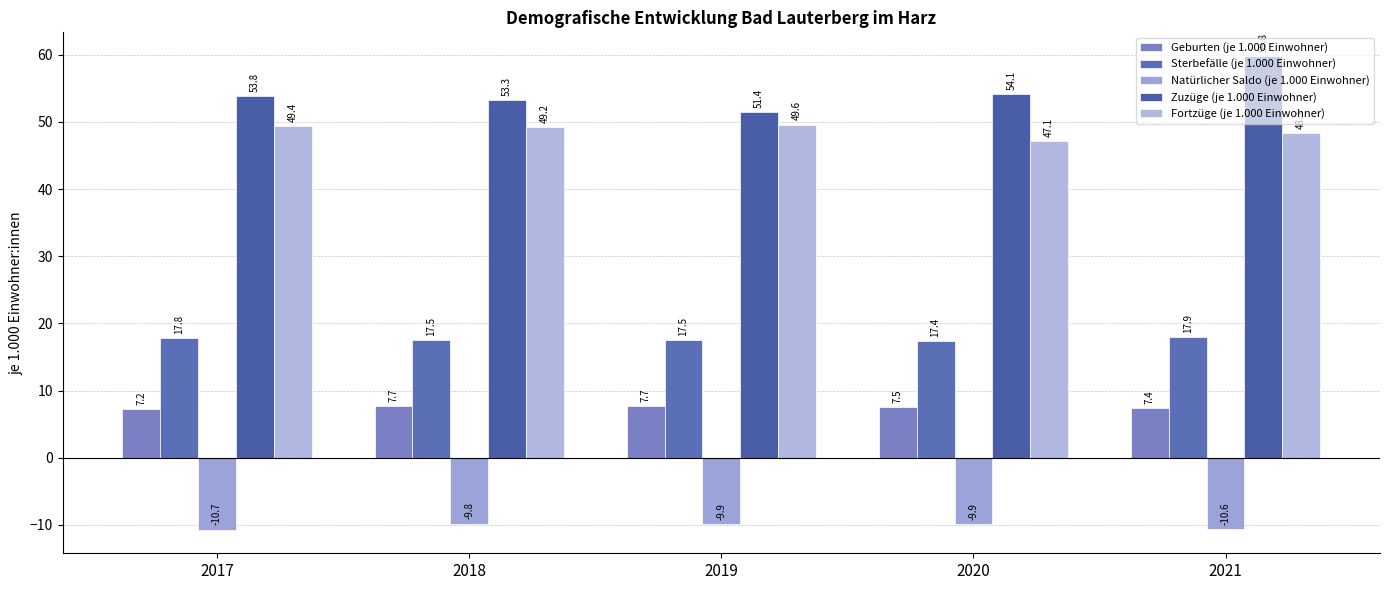

List the series in order of their peak value, lowest first.

Natürlicher Saldo (je 1.000 Einwohner), Geburten (je 1.000 Einwohner), Sterbefälle (je 1.000 Einwohner), Fortzüge (je 1.000 Einwohner), Zuzüge (je 1.000 Einwohner)